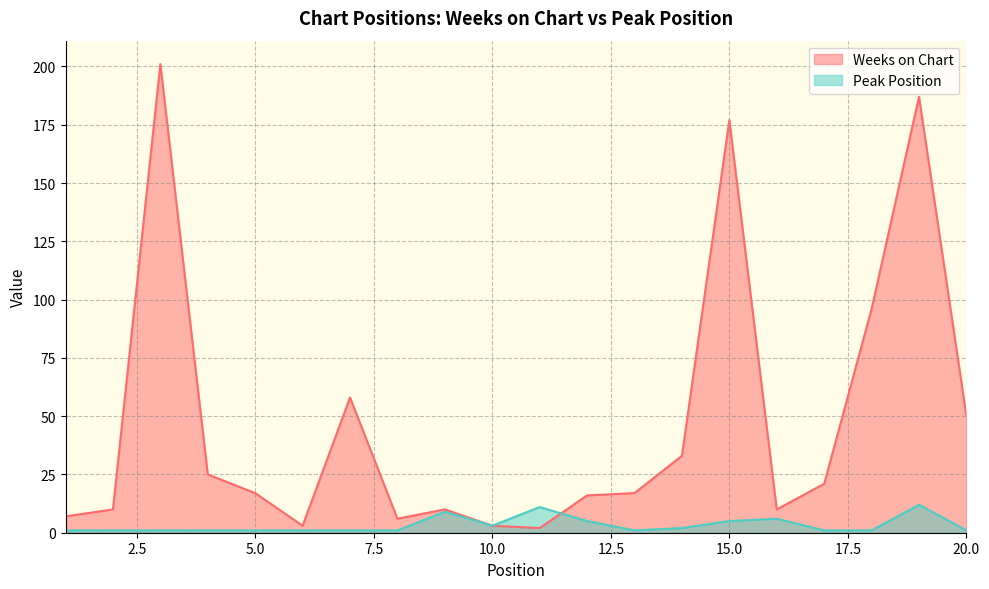

Reading left to right, extract all data points from this chart.

Weeks on Chart: 7	10	201	25	17	3	58	6	10	3	2	16	17	33	177	10	21	96	187	50
Peak Position: 1	1	1	1	1	1	1	1	9	3	11	5	1	2	5	6	1	1	12	1